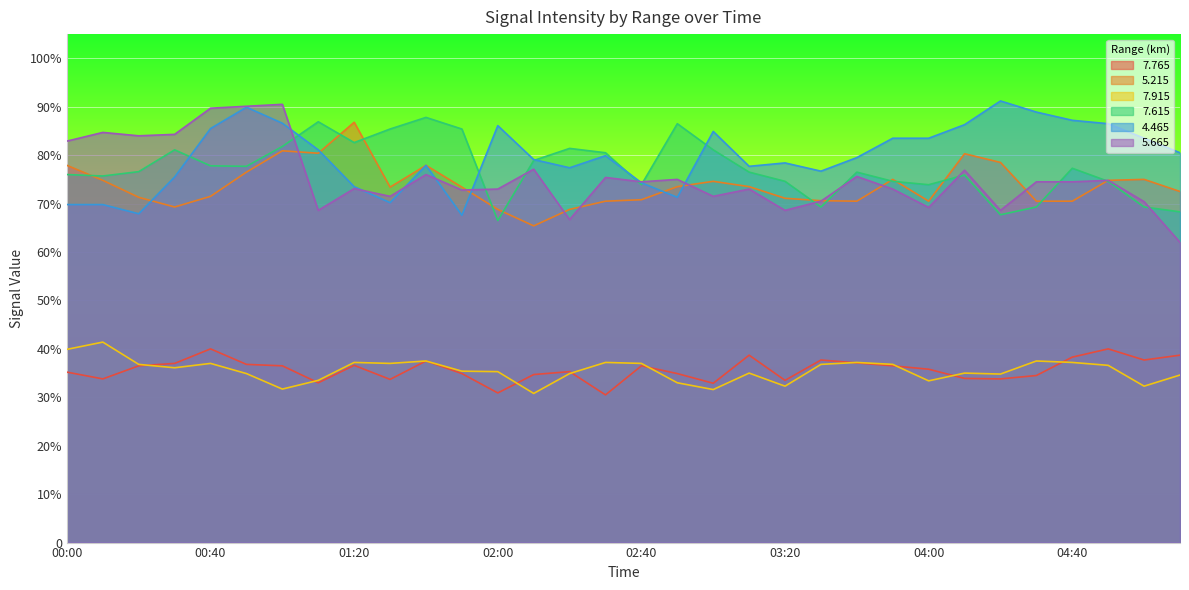

What is the value of the   4.465 point at the 25th from the left?

83.5